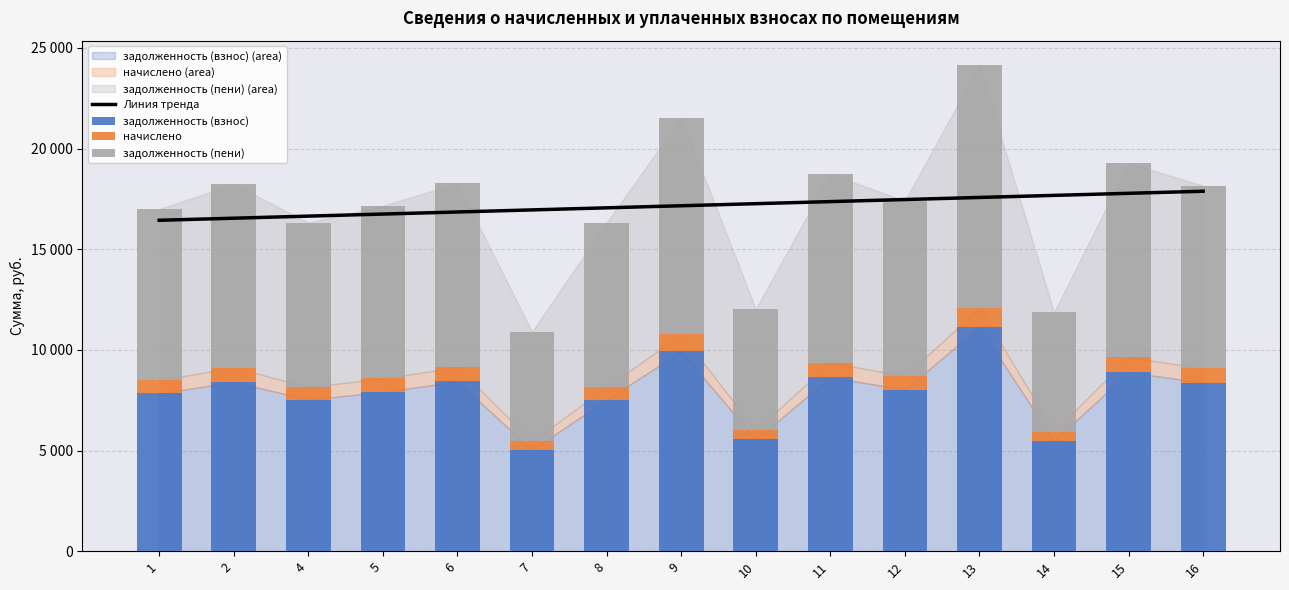

How many data points does each series have?

15